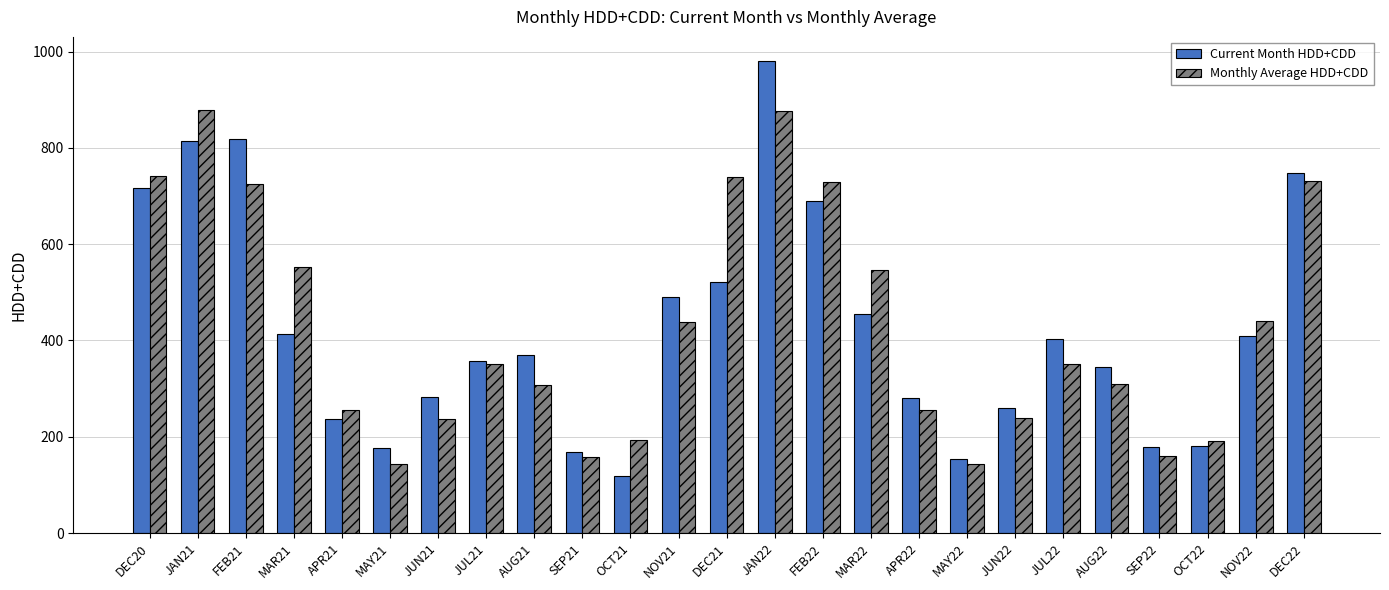

Where does the Monthly Average HDD+CDD series first go above 351?

DEC20